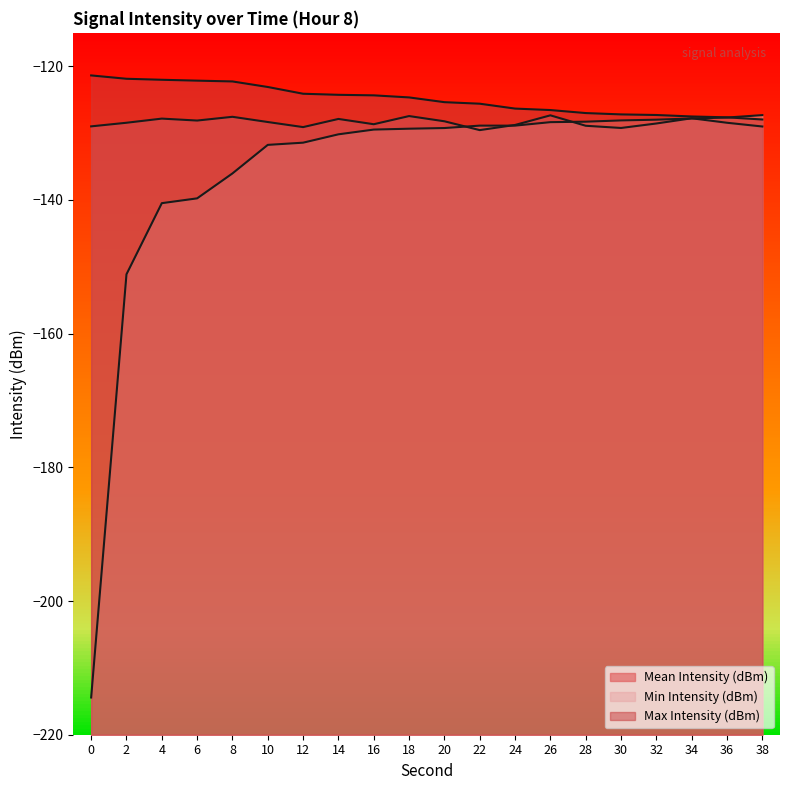

The value of Max Intensity (dBm) at 36 is -127.6. True or false?

True